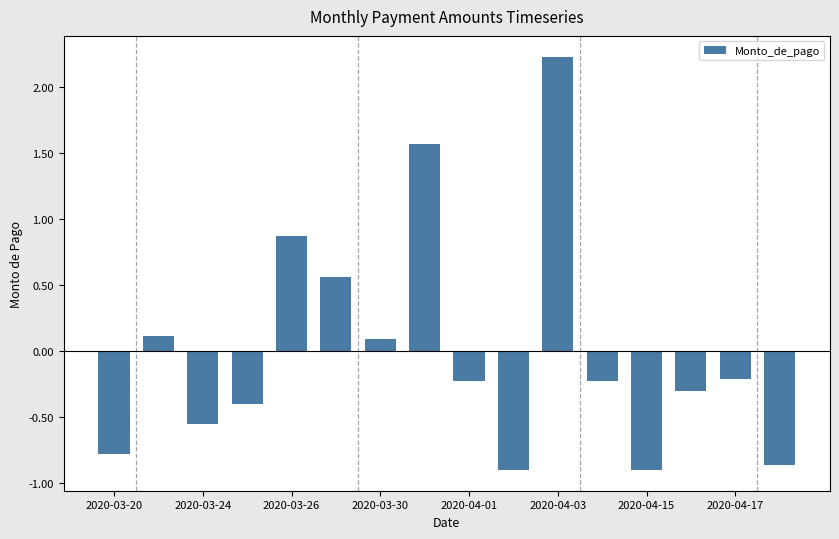

What is the difference between the maximum and minimum values?

3.1